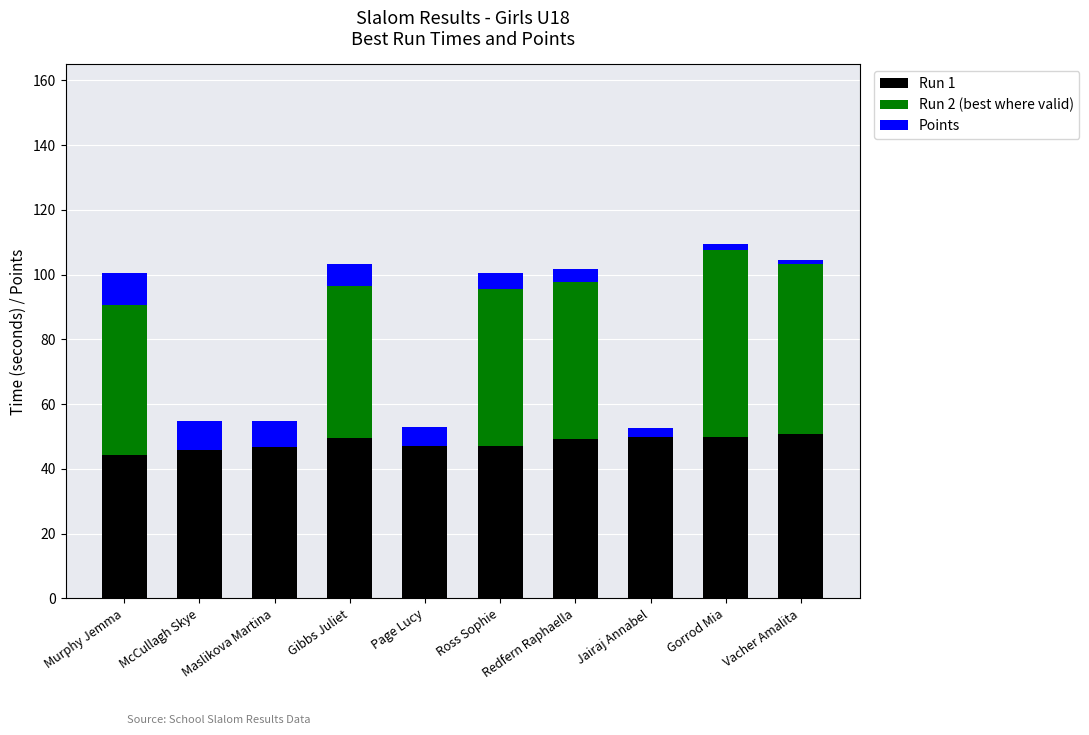

The value of Run 1 at Jairaj Annabel is 49.8. True or false?

True